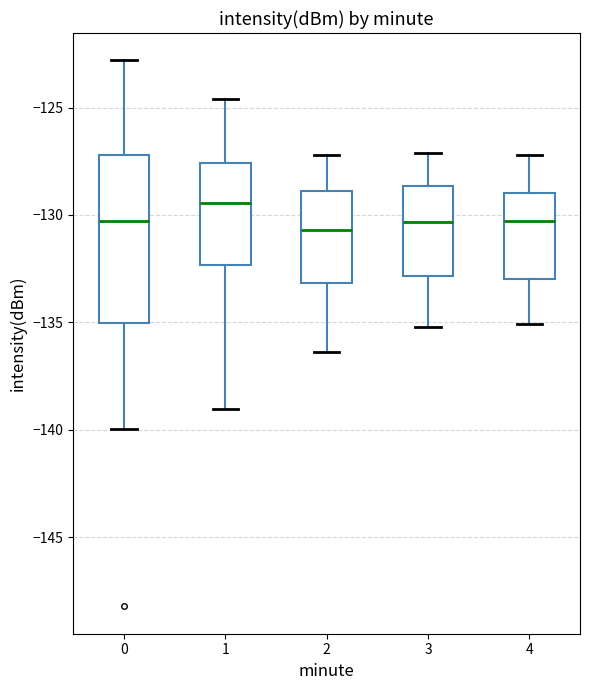

Reading left to right, transcribe this box plot: for each box, give where its median line is, the range the box spans, and where its two whiskers end, as read against the y-axis. The values are not printed on the chart, so give them approximately, as read against the axis.

0: median -130.5, box -135.0 to -127.0, whiskers -140.0 to -123.0
1: median -129.5, box -132.5 to -127.5, whiskers -139.0 to -124.5
2: median -130.5, box -133.0 to -129.0, whiskers -136.5 to -127.0
3: median -130.5, box -133.0 to -128.5, whiskers -135.0 to -127.0
4: median -130.5, box -133.0 to -129.0, whiskers -135.0 to -127.0